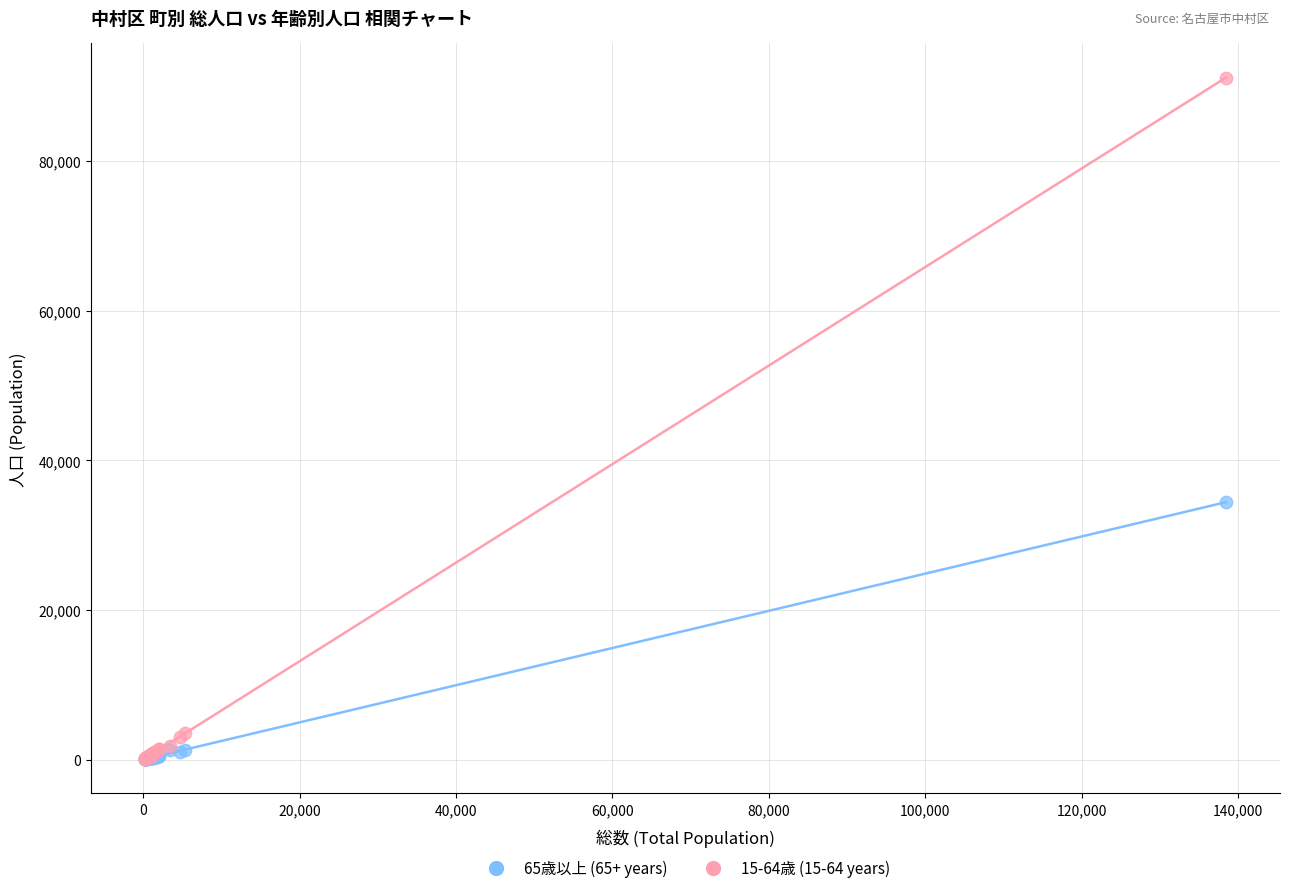

What are all the series names shown in the legend?

65歳以上 (65+ years), 15-64歳 (15-64 years)